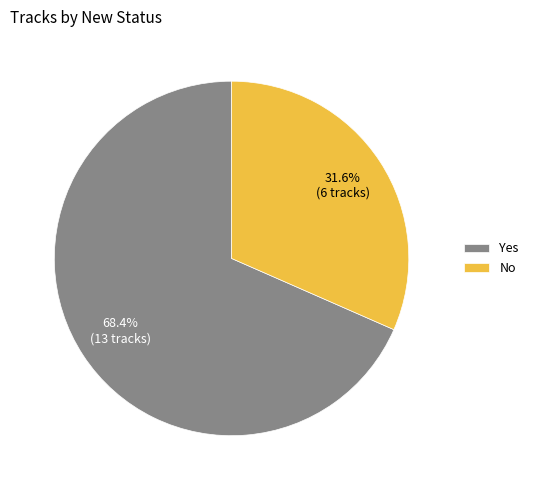

Rank the categories by value from lowest to highest.

No, Yes